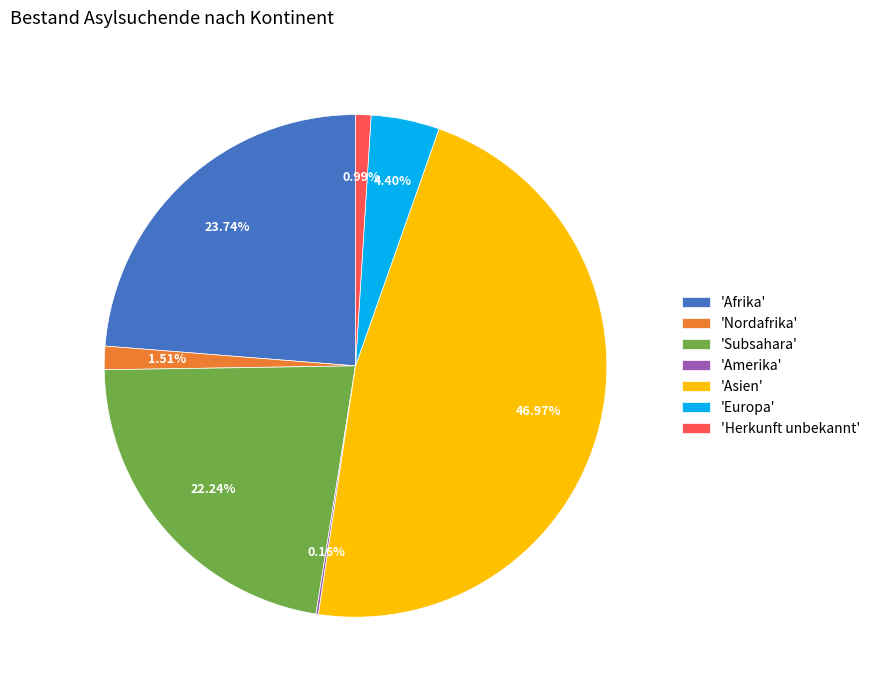

To the nearest percent, what is the difference between the largest and smallest slice percentages?

47%